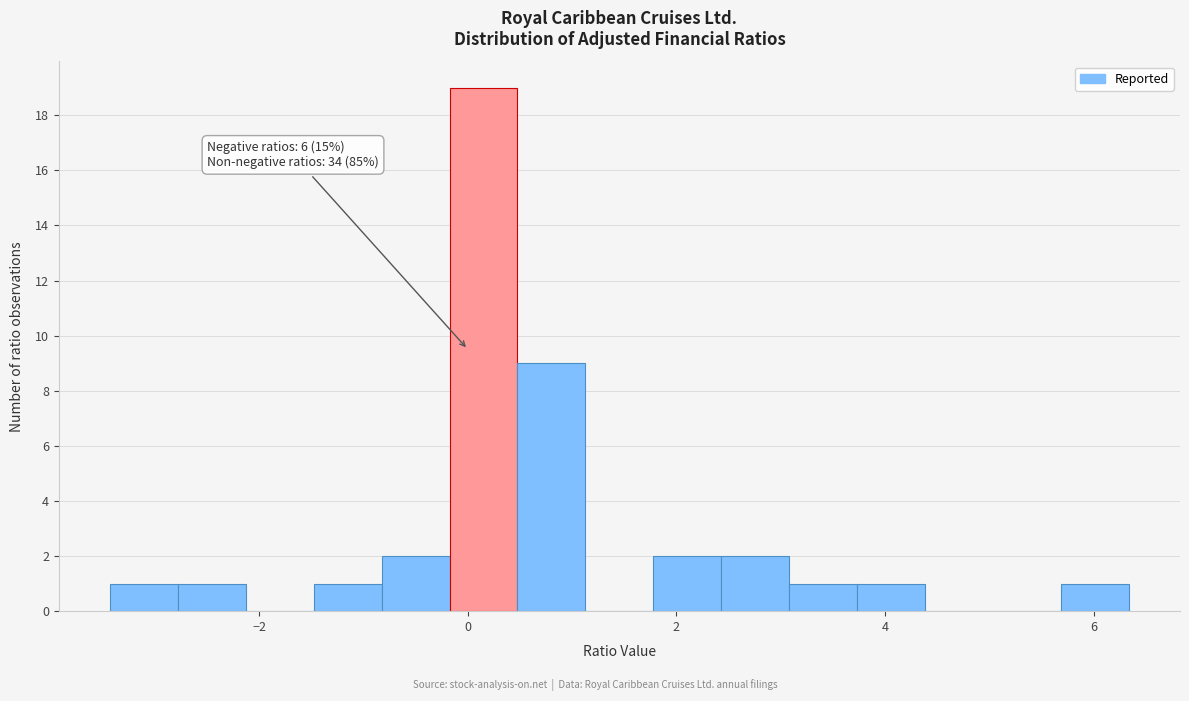

Around what value on the x-axis is the tallest bar? Give the approximate position of its centre, as read against the axis.

0.2